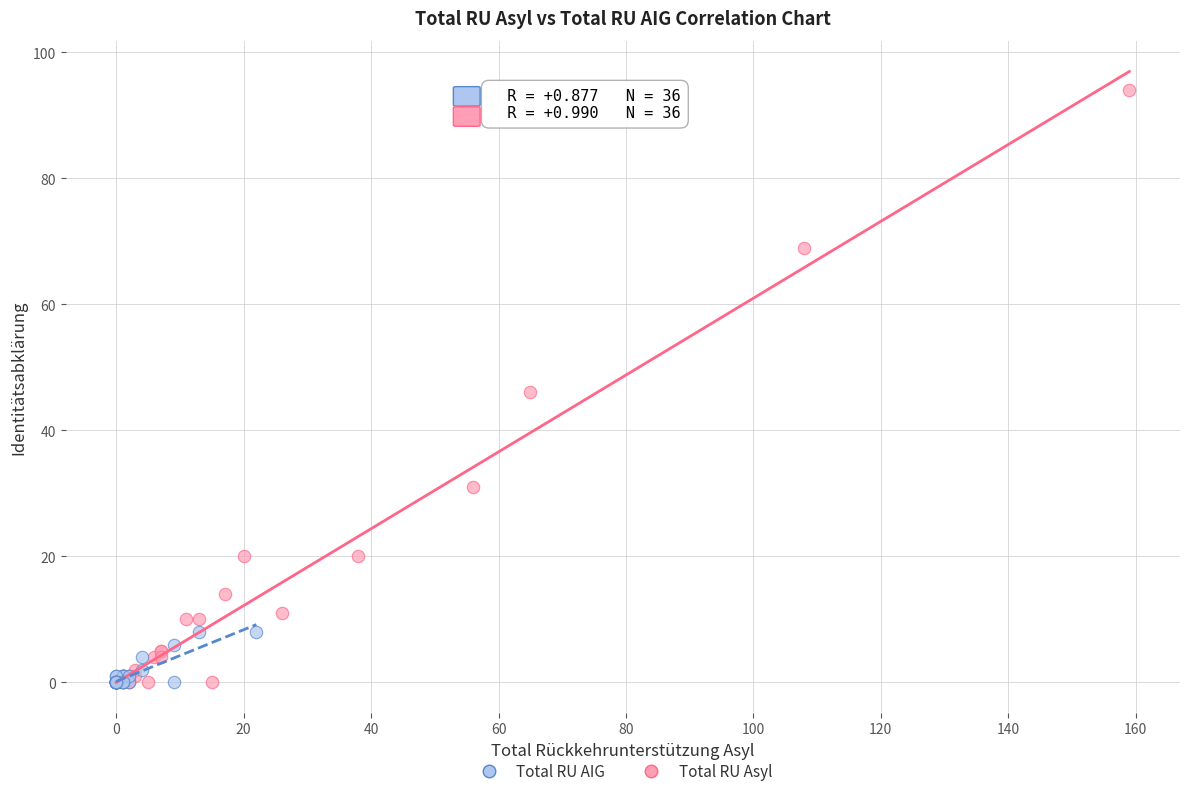

What are all the series names shown in the legend?

Total RU AIG, Total RU Asyl